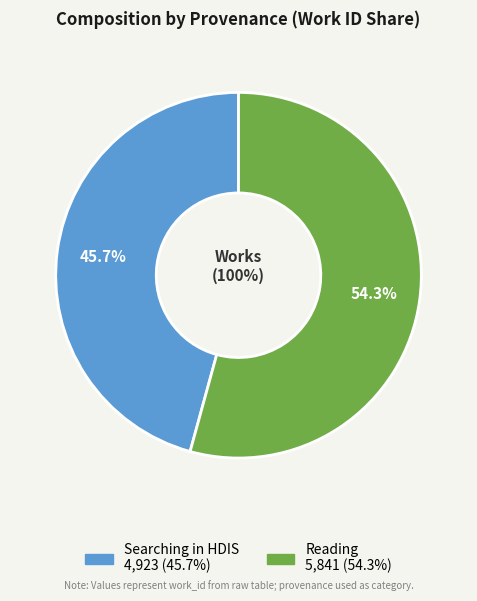

What portion of the pie excludes Searching in HDIS?

54.3%